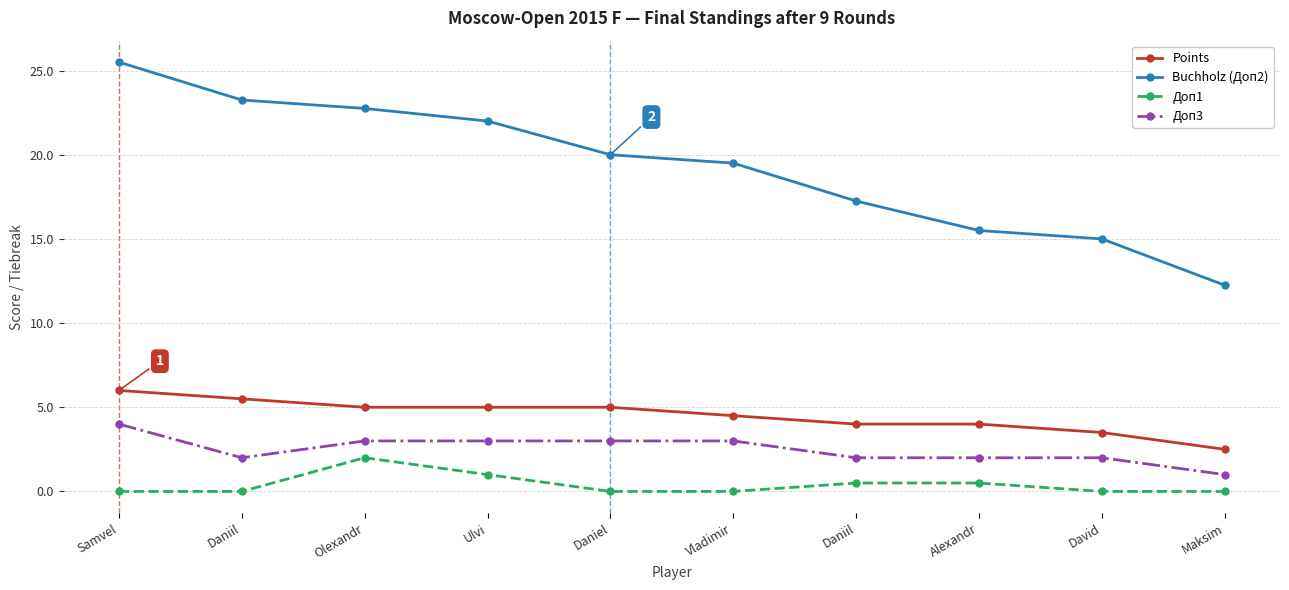

Which series changed the most between Vladimir and Alexandr?

Buchholz (Доп2)